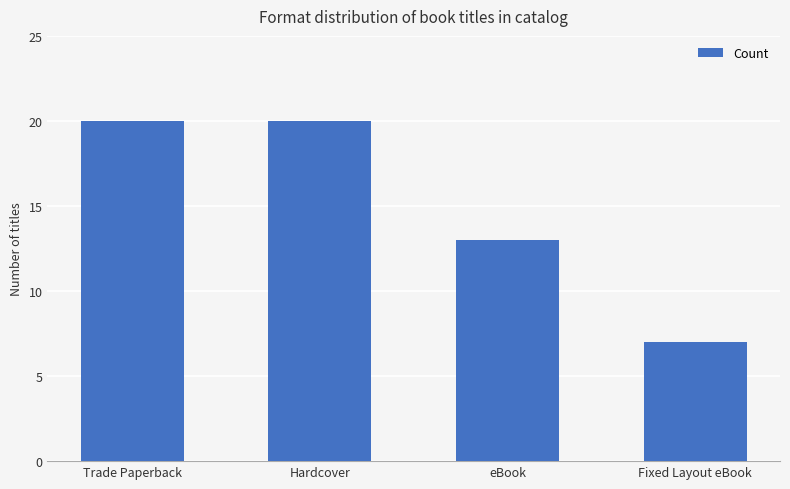

Reading left to right, extract all data points from this chart.

20	20	13	7